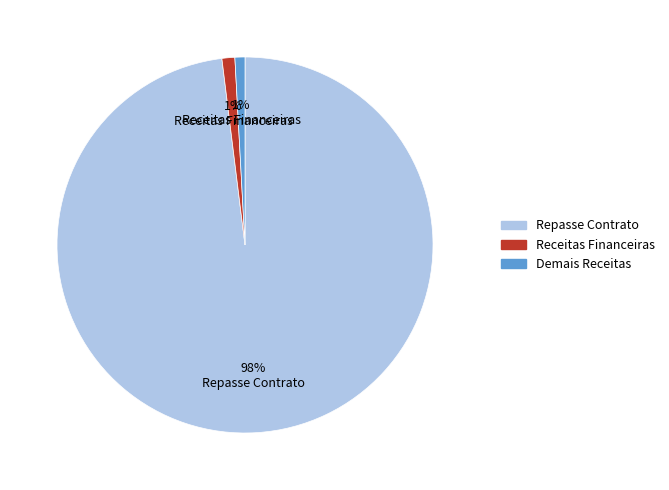

Does any single category account for the majority?

Yes